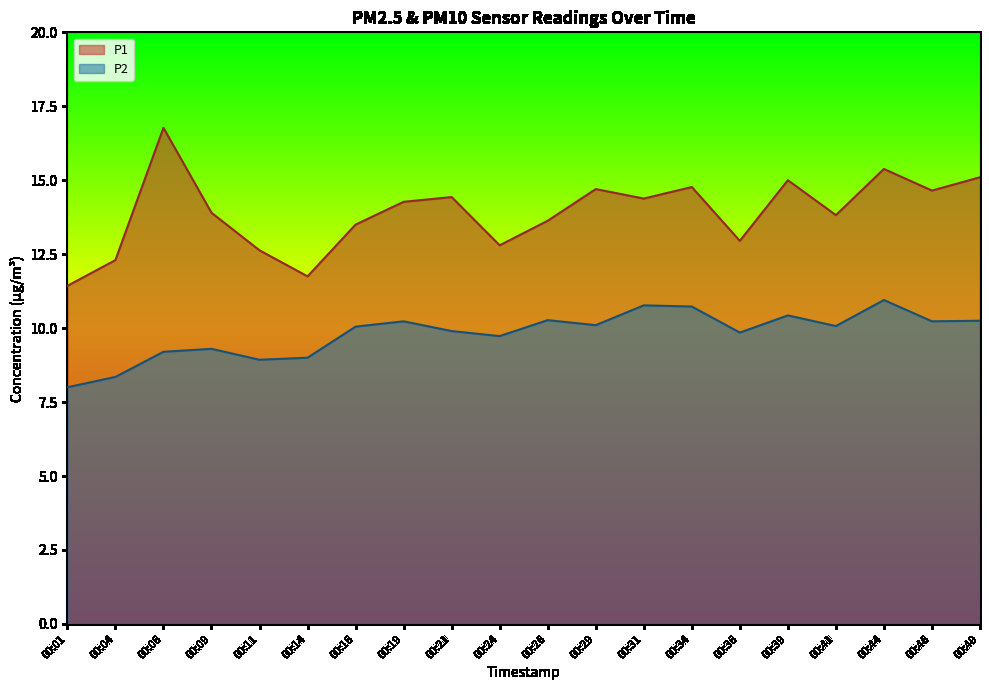

The value of P1 at 00:09 is 13.9. True or false?

True